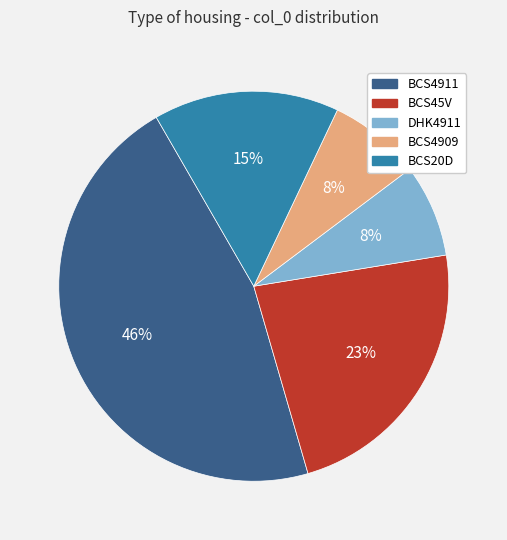

Does BCS4911 represent more than half of the total?

No